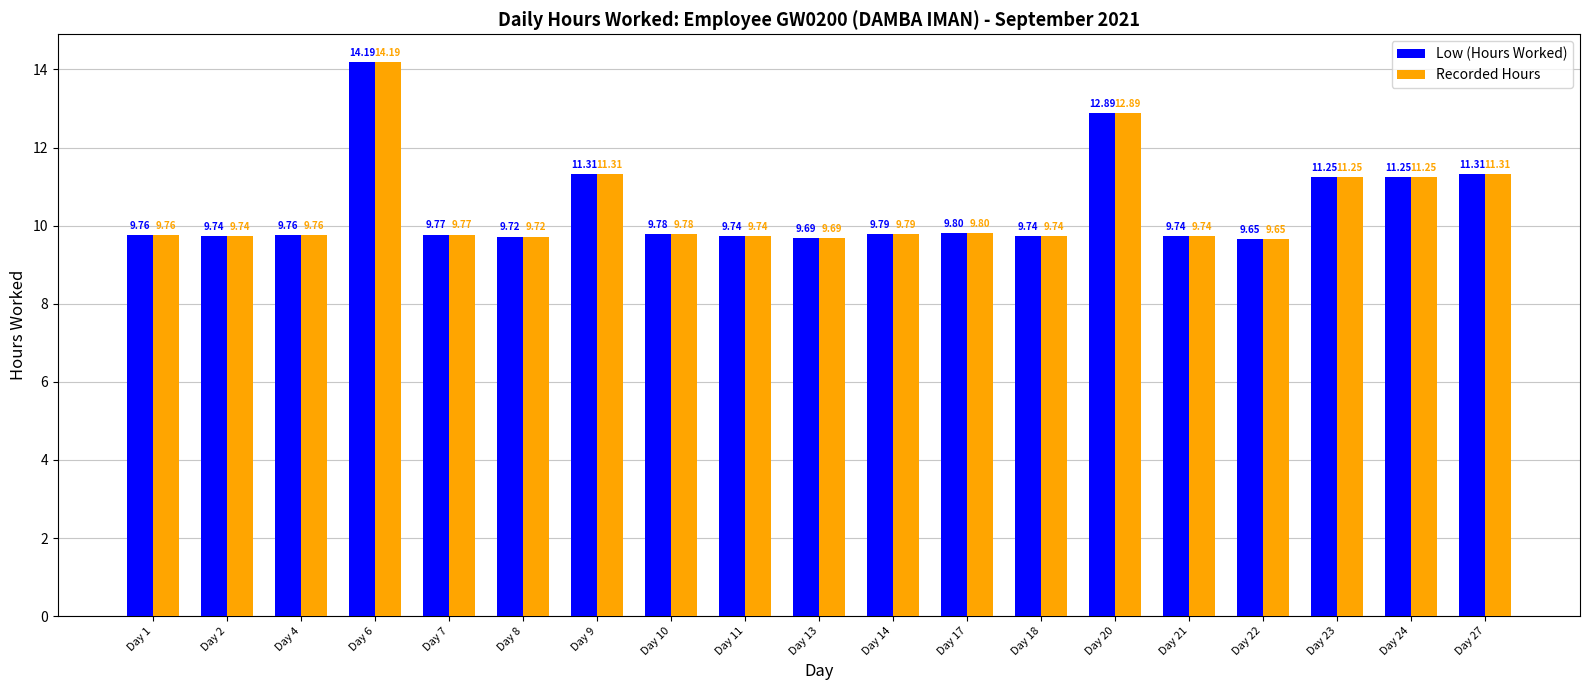

What is the difference between the Recorded Hours values at Day 10 and Day 20?

3.1